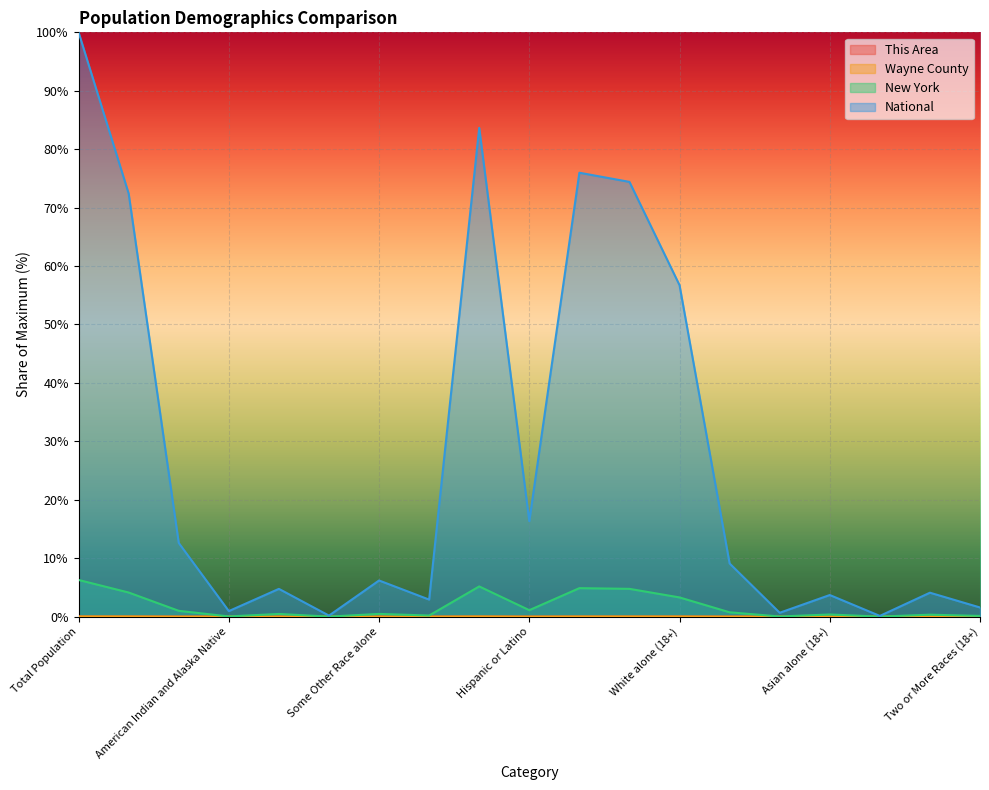

What is the greatest value displayed?

100.0